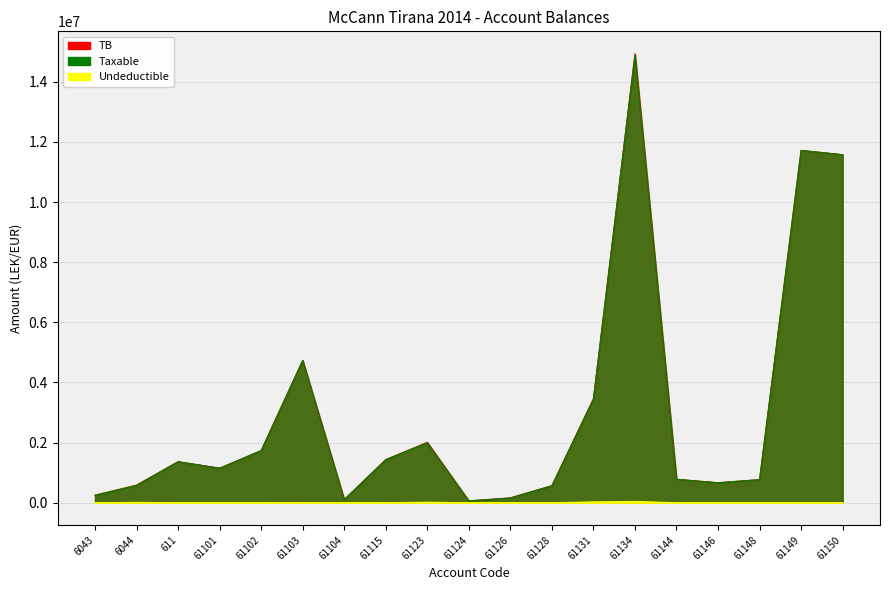

At which category does Undeductible reach its first local valley?

61104